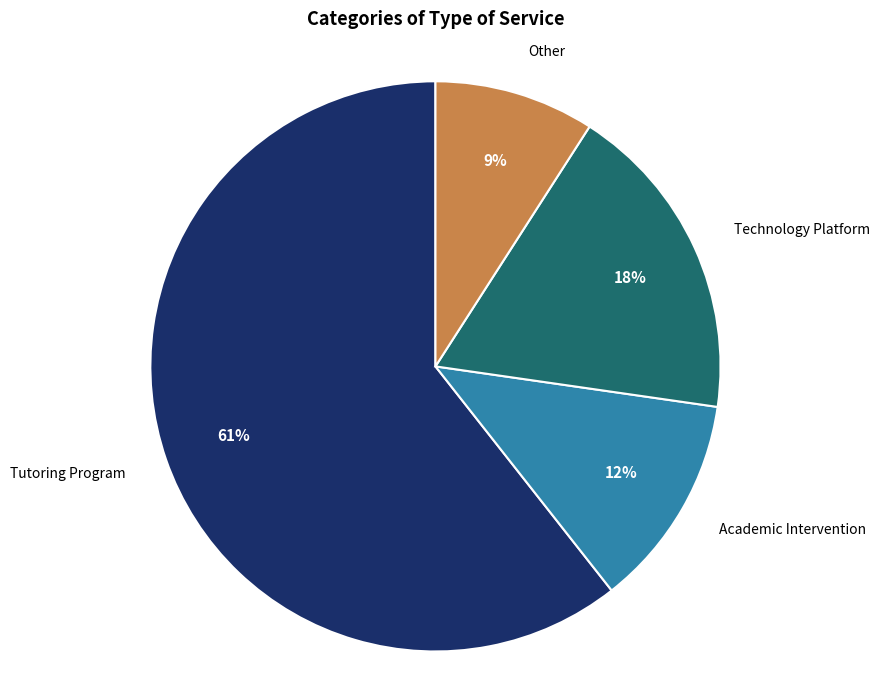

What is the ratio of the value at Technology Platform to the value at Tutoring Program?

0.3